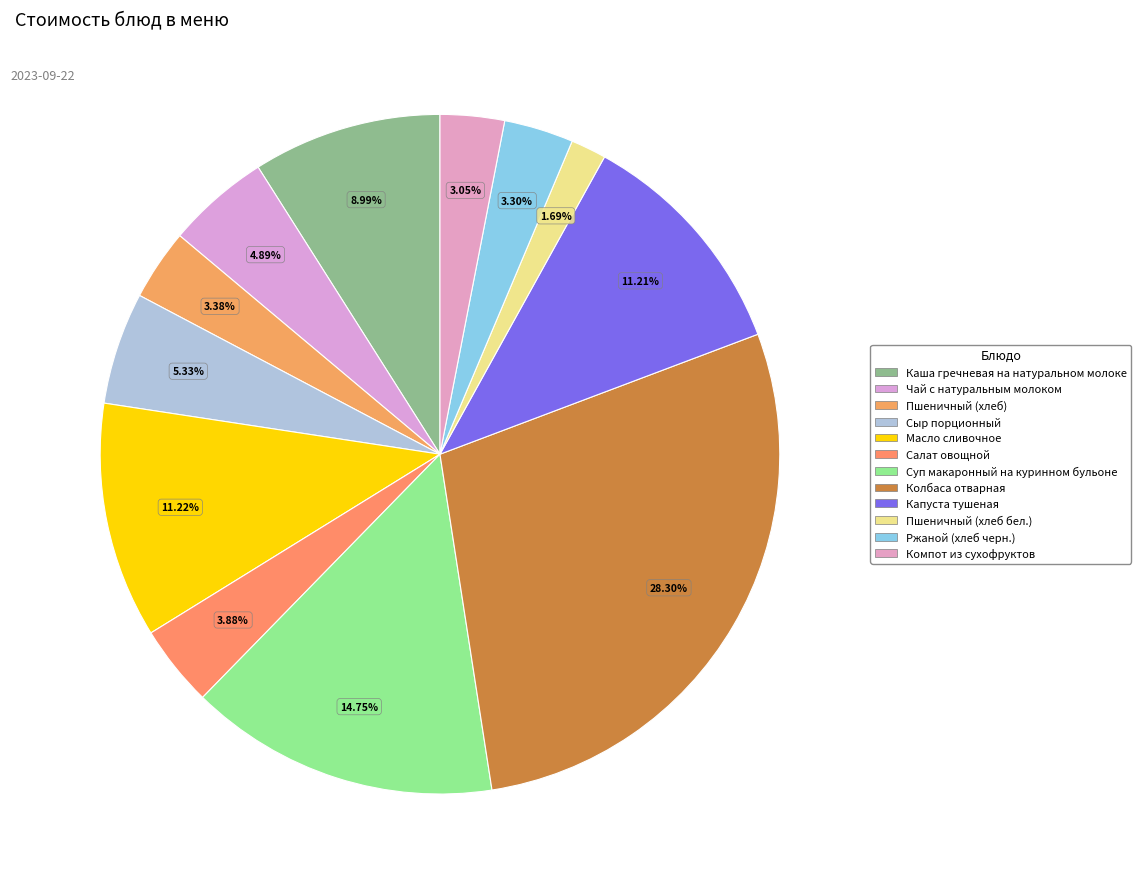

Which slice is the smallest?

Пшеничный (хлеб бел.)